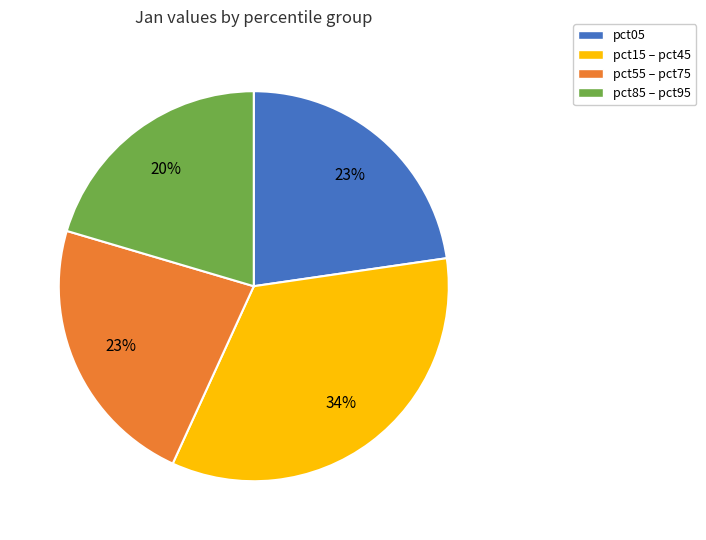

Is it true that pct15 – pct45 is 34% of the pie?

True